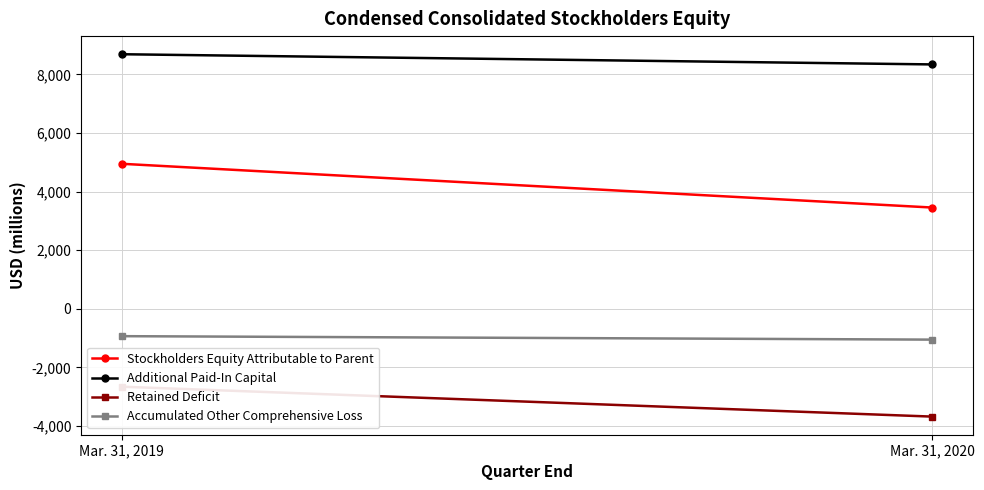

Rank the series by their maximum value, from lowest to highest.

Retained Deficit, Accumulated Other Comprehensive Loss, Stockholders Equity Attributable to Parent, Additional Paid-In Capital